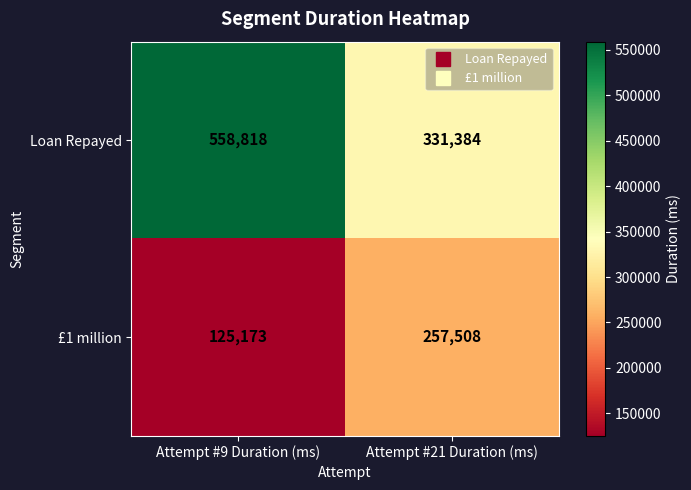

What is the sum of all Loan Repayed values?

890202